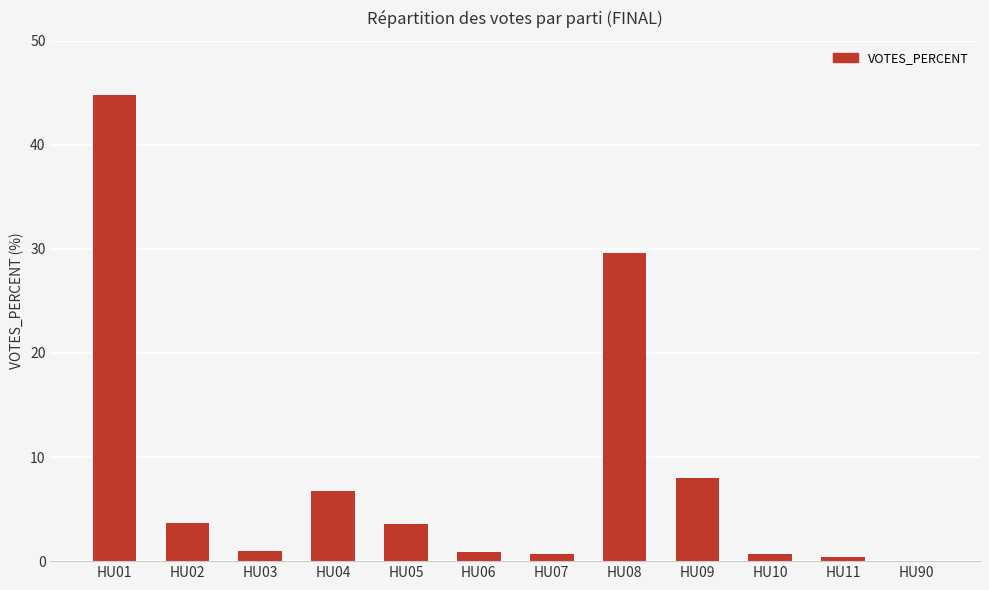

How many values are above zero?

11